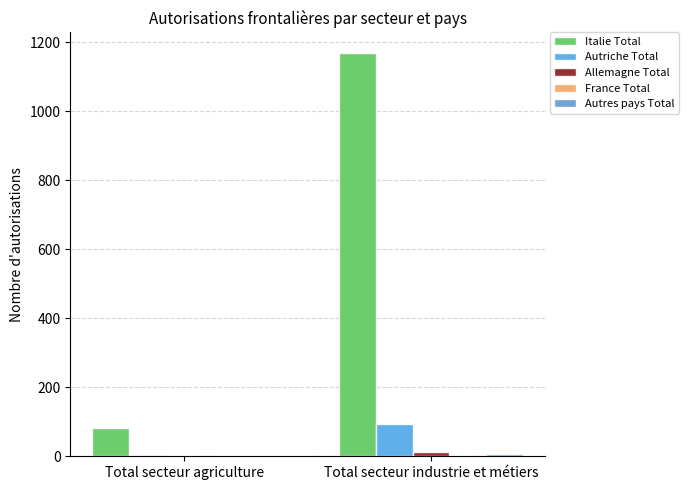

How many groups of bars are there?

2